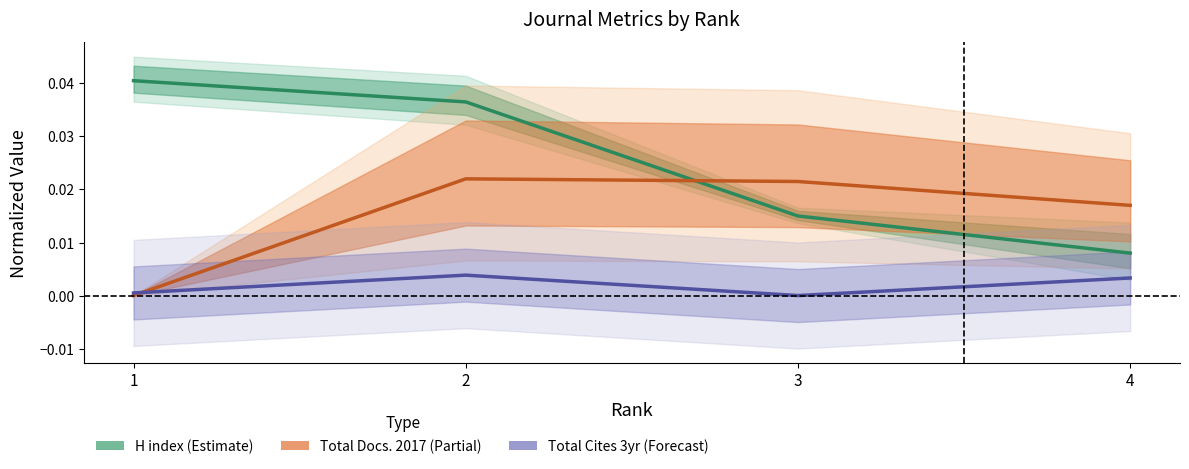

List the series in order of their peak value, lowest first.

Total Cites 3yr (Forecast), Total Docs. 2017 (Partial), H index (Estimate)